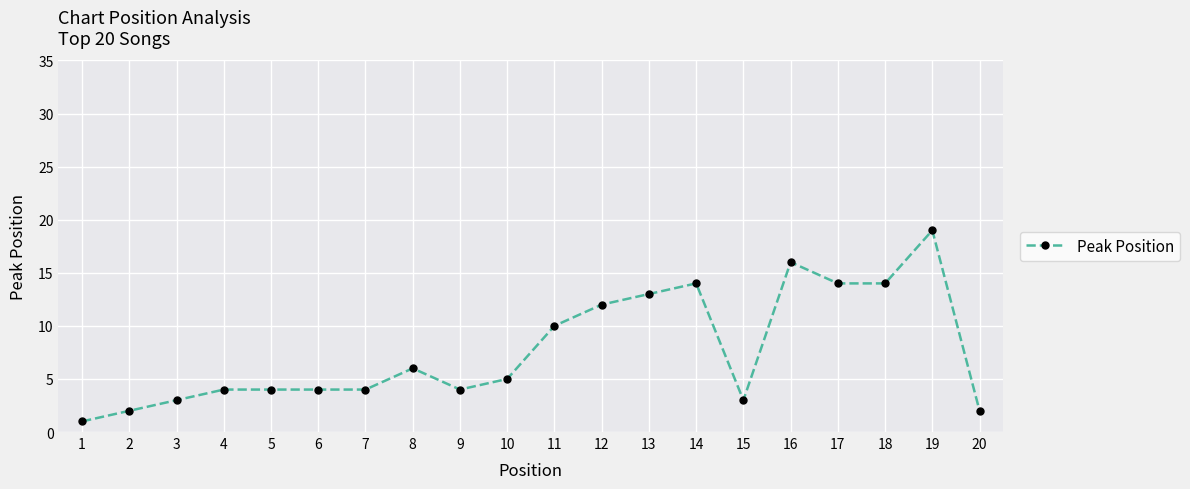

What is the maximum value shown in the chart?

19